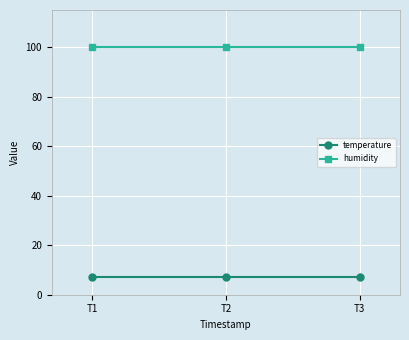

What is the smallest value displayed?

7.1